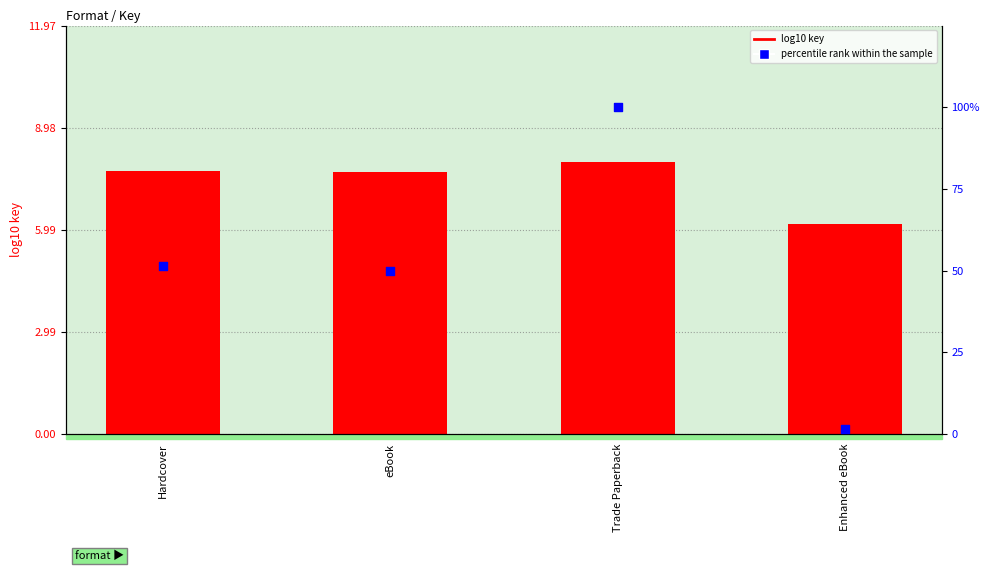

At which category is the sum across all series the highest?

Trade Paperback